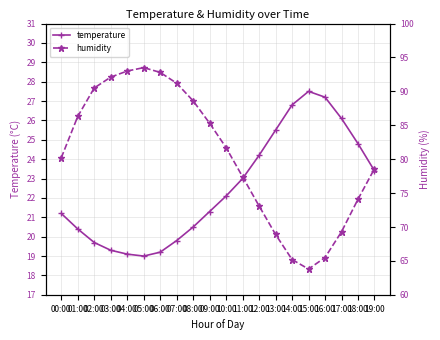

What is the value of the humidity point at the 6th from the left?

93.5